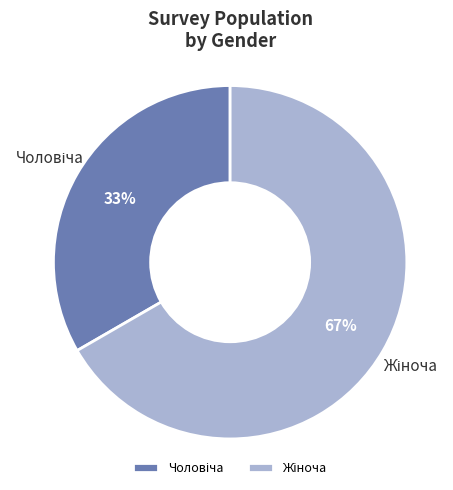

How many slices are in this pie chart?

2